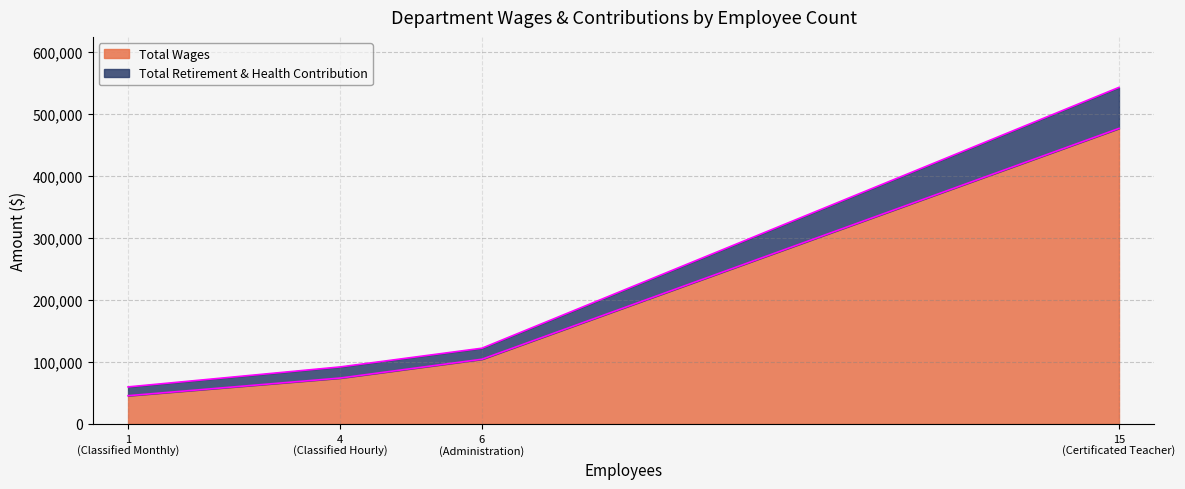

At Classified Hourly, list the series in order from largest to smallest.

Total Wages, Total Retirement & Health Contribution